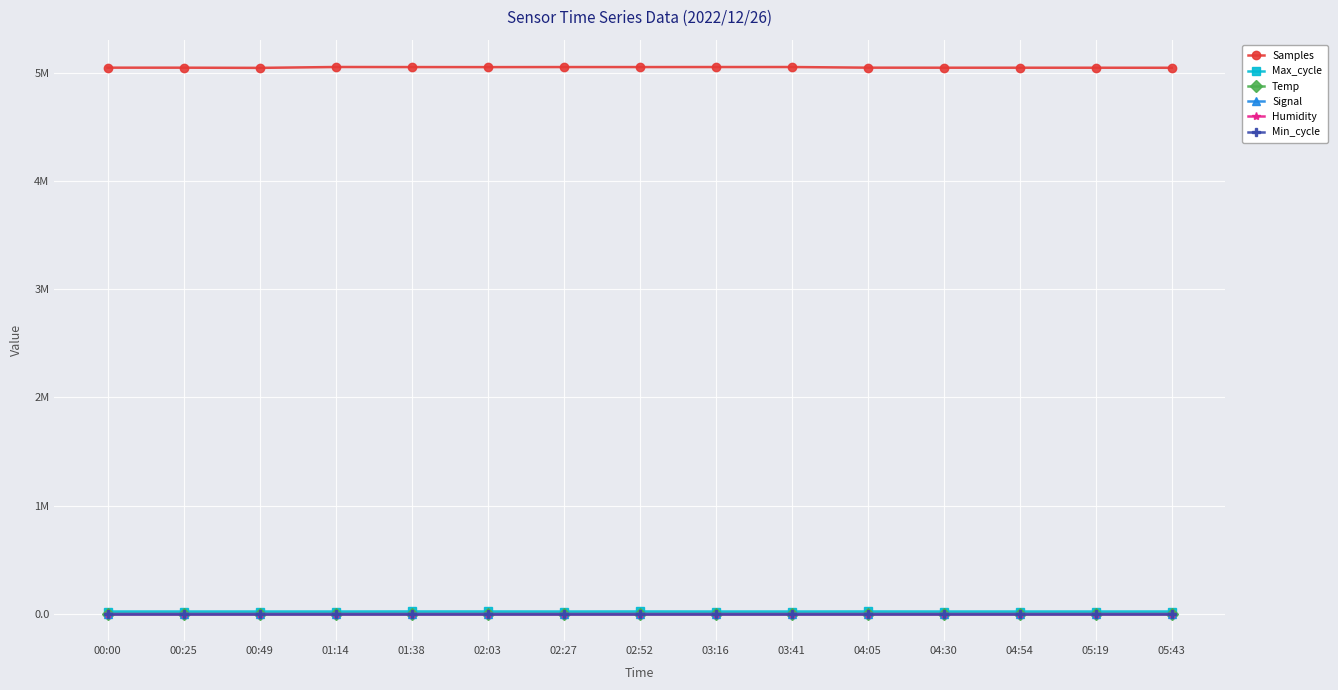

Which series has the largest total across all categories?

Samples